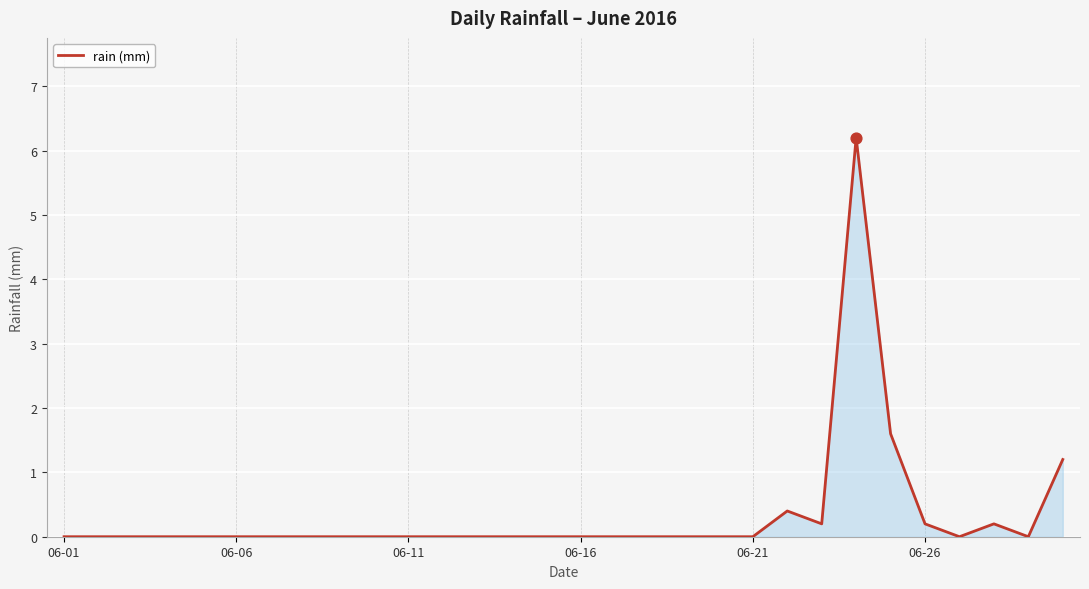

What is the difference between the maximum and minimum values?

6.2